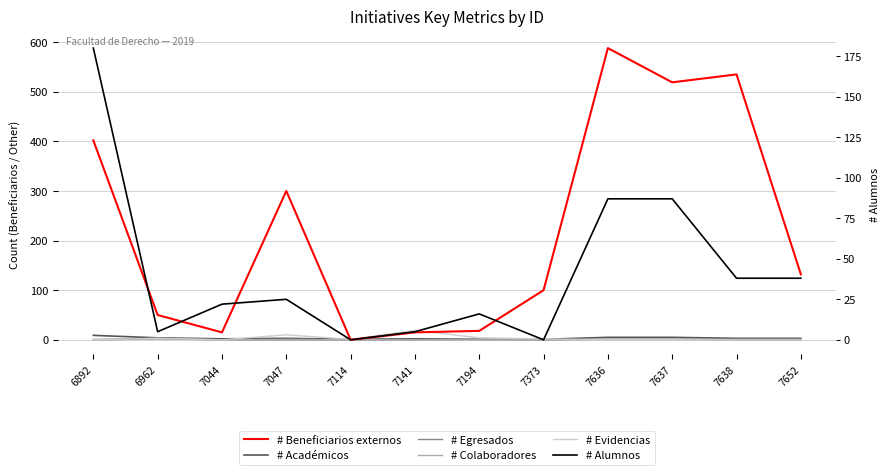

True or false: # Beneficiarios externos and # Alumnos cross at least once.

True